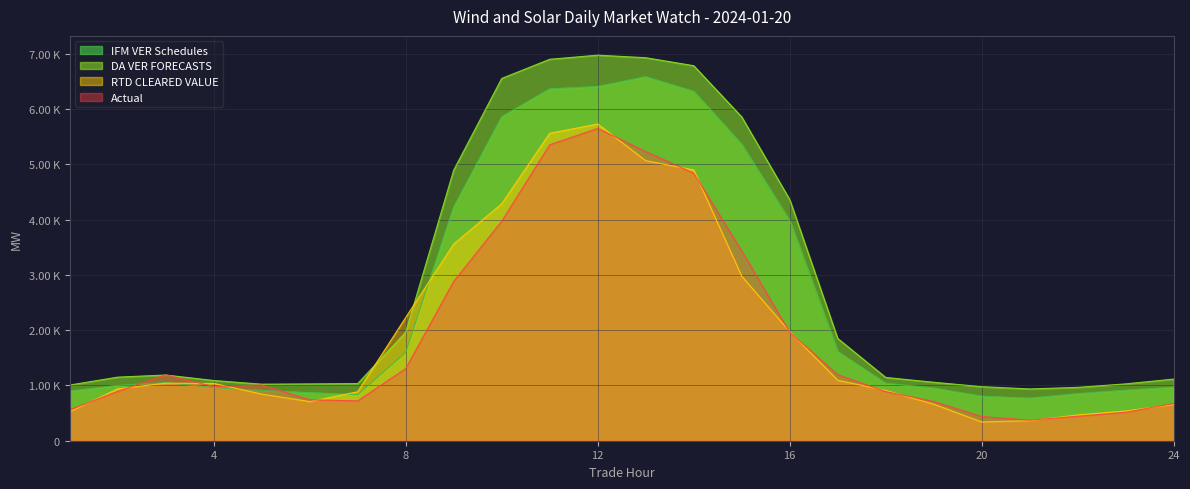

The value of IFM VER Schedules at 14 is 6324.6. True or false?

True